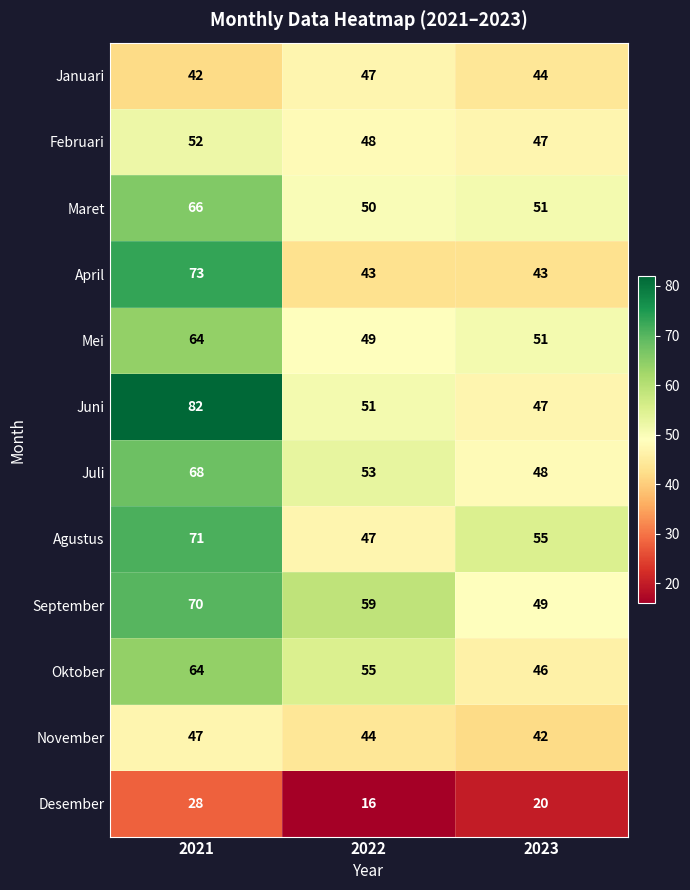

Count the Mei values in the range 49 to 64.

3